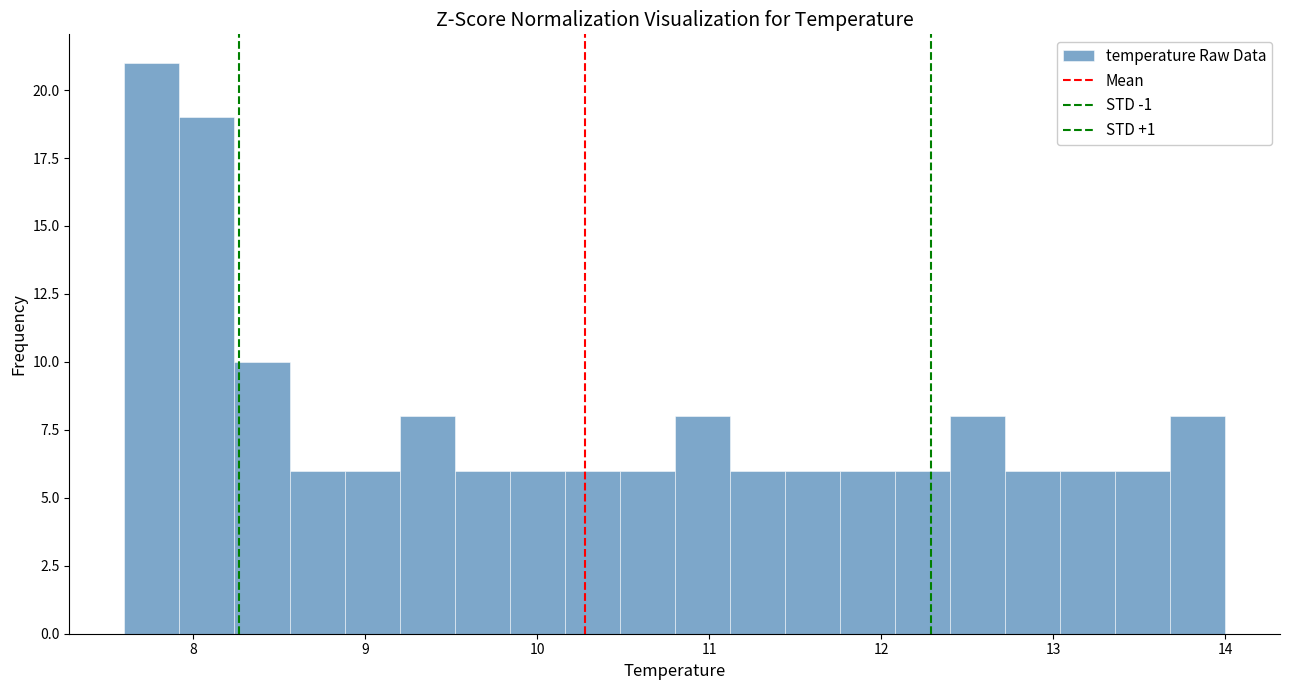

Around what value on the x-axis is the tallest bar? Give the approximate position of its centre, as read against the axis.

7.8